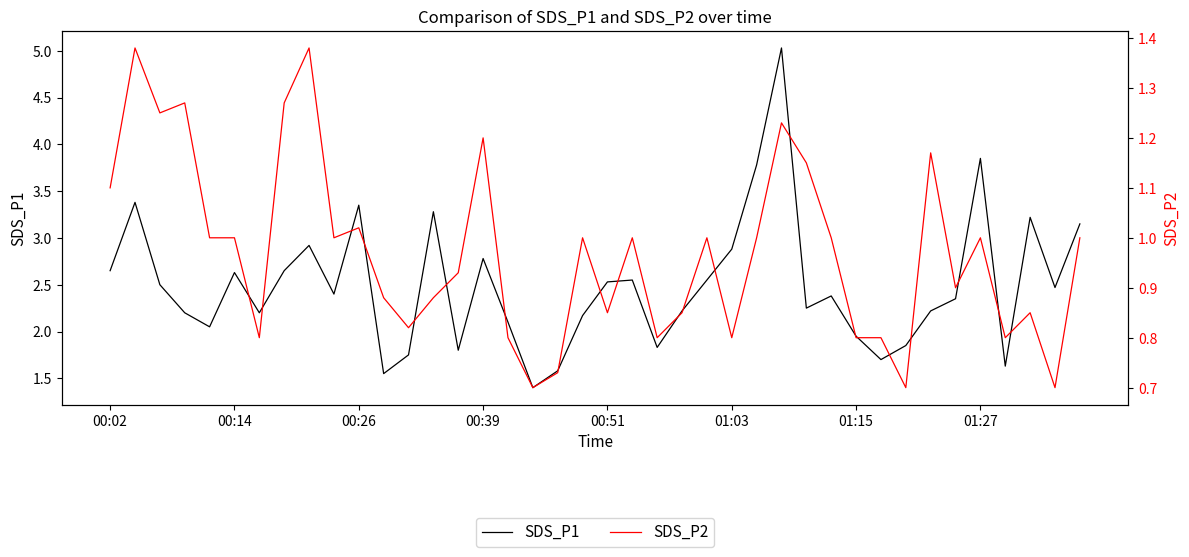

True or false: SDS_P1 and SDS_P2 cross at least once.

False